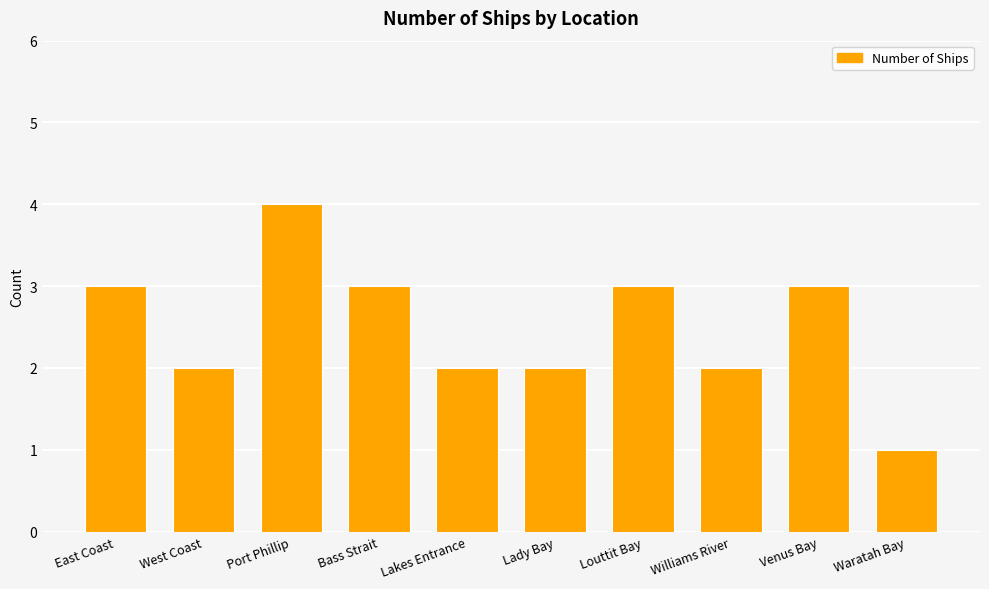

Reading left to right, extract all data points from this chart.

East Coast=3	West Coast=2	Port Phillip=4	Bass Strait=3	Lakes Entrance=2	Lady Bay=2	Louttit Bay=3	Williams River=2	Venus Bay=3	Waratah Bay=1